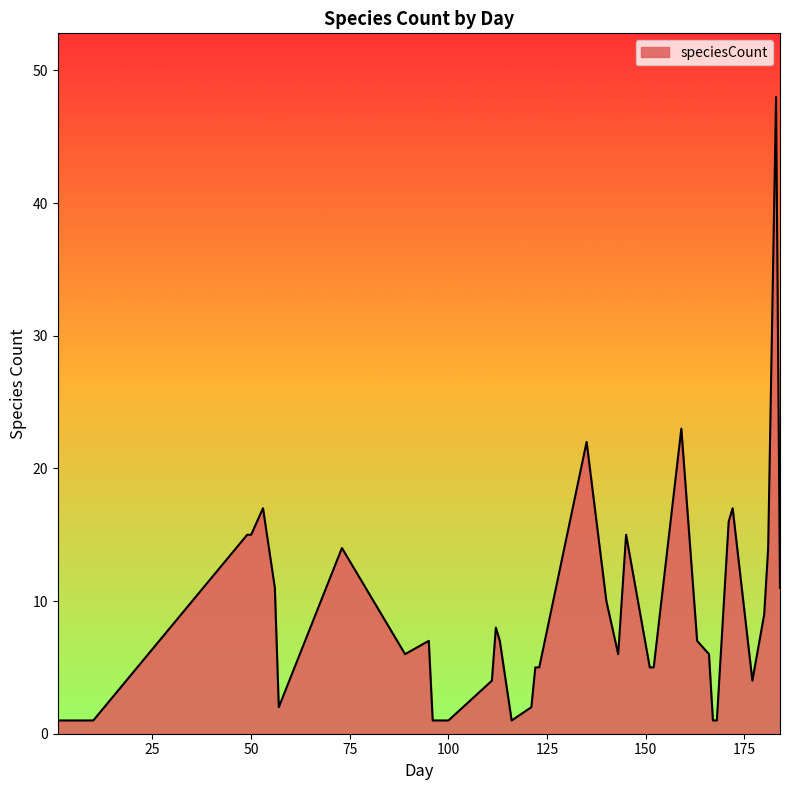

What is the maximum value shown in the chart?

48